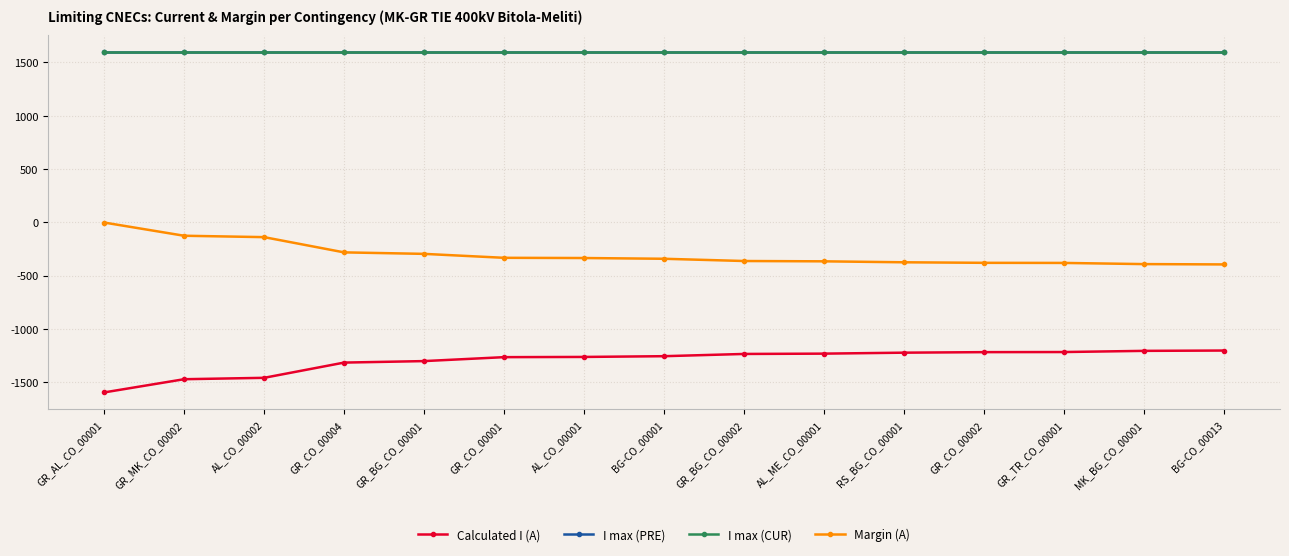

Is this an area chart (filled region under the line)?

No